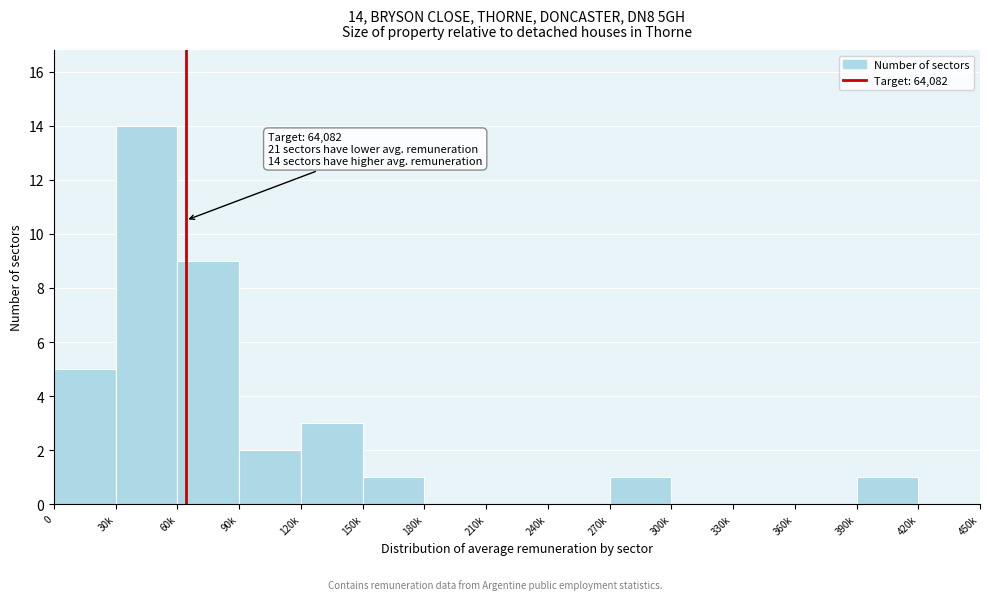

Reading left to right, list all the values displayed in this chart.

0=5	30k=14	60k=9	90k=2	120k=3	150k=1	180k=0	210k=0	240k=0	270k=1	300k=0	330k=0	360k=0	390k=1	420k=0